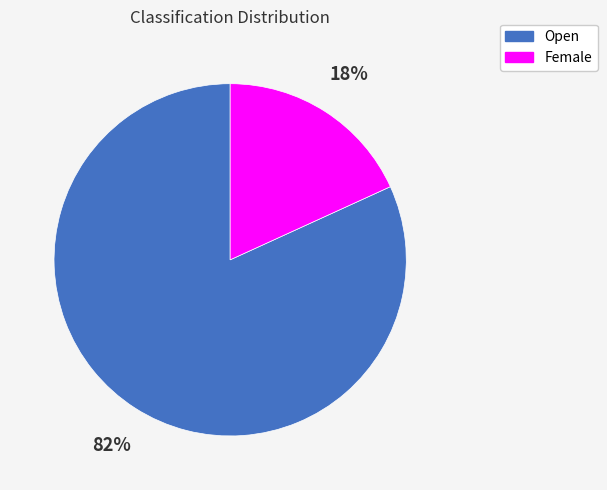

Is there a majority slice in this chart?

Yes